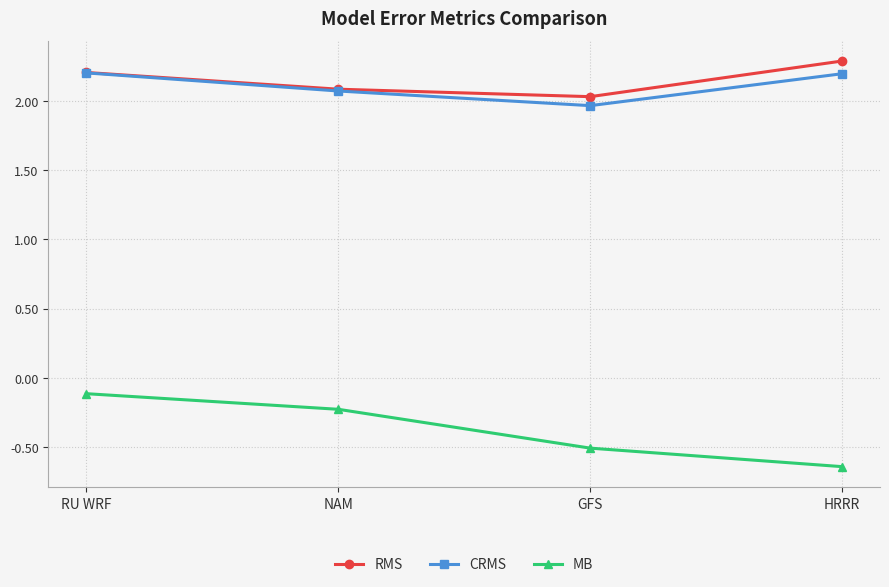

Is it true that CRMS equals 2.1 at NAM?

True